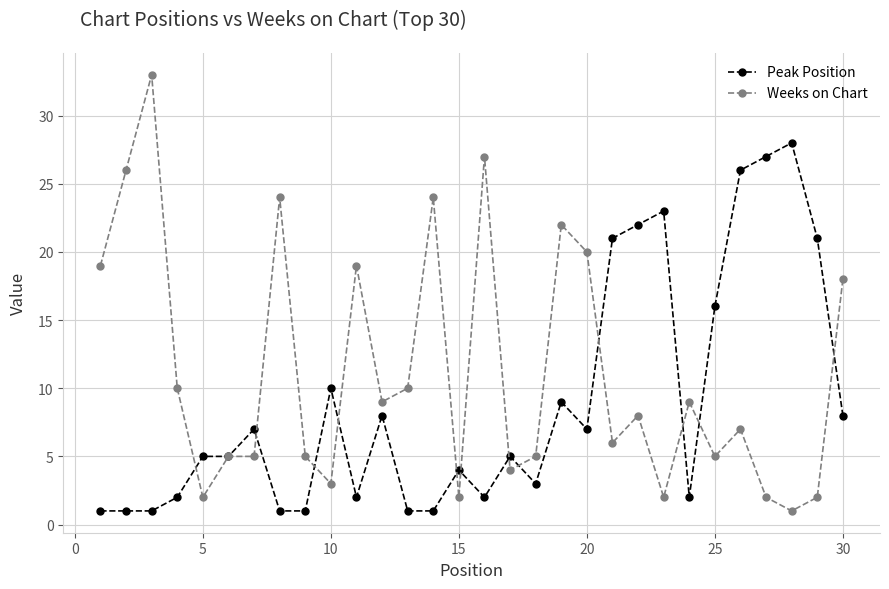

What are all the series names shown in the legend?

Peak Position, Weeks on Chart